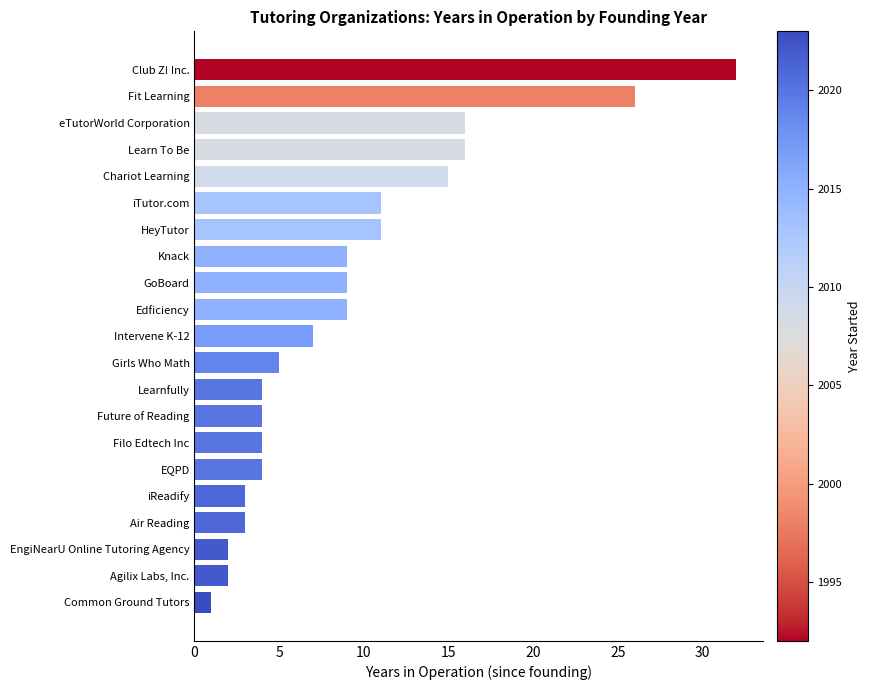

Reading top to bottom, what are all the values shown in this chart?

Club Z! Inc.=32	Fit Learning=26	eTutorWorld Corporation=16	Learn To Be=16	Chariot Learning=15	iTutor.com=11	HeyTutor=11	Knack=9	GoBoard=9	Edficiency=9	Intervene K-12=7	Girls Who Math=5	Learnfully=4	Future of Reading=4	Filo Edtech Inc=4	EQPD=4	iReadify=3	Air Reading=3	EngiNearU Online Tutoring Agency=2	Agilix Labs, Inc.=2	Common Ground Tutors=1